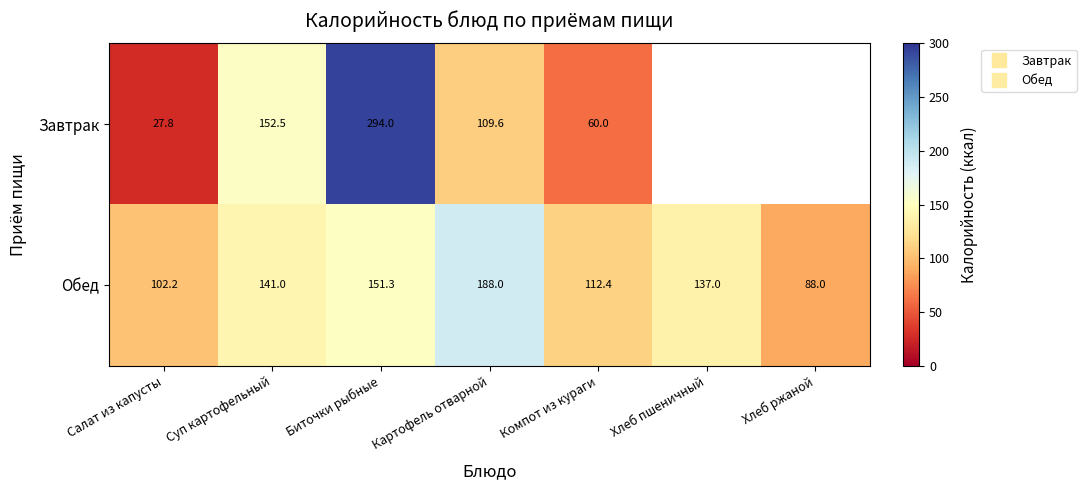

Rank the categories by Обед value from lowest to highest.

Хлеб ржаной, Салат из капусты, Компот из кураги, Хлеб пшеничный, Суп картофельный, Биточки рыбные, Картофель отварной